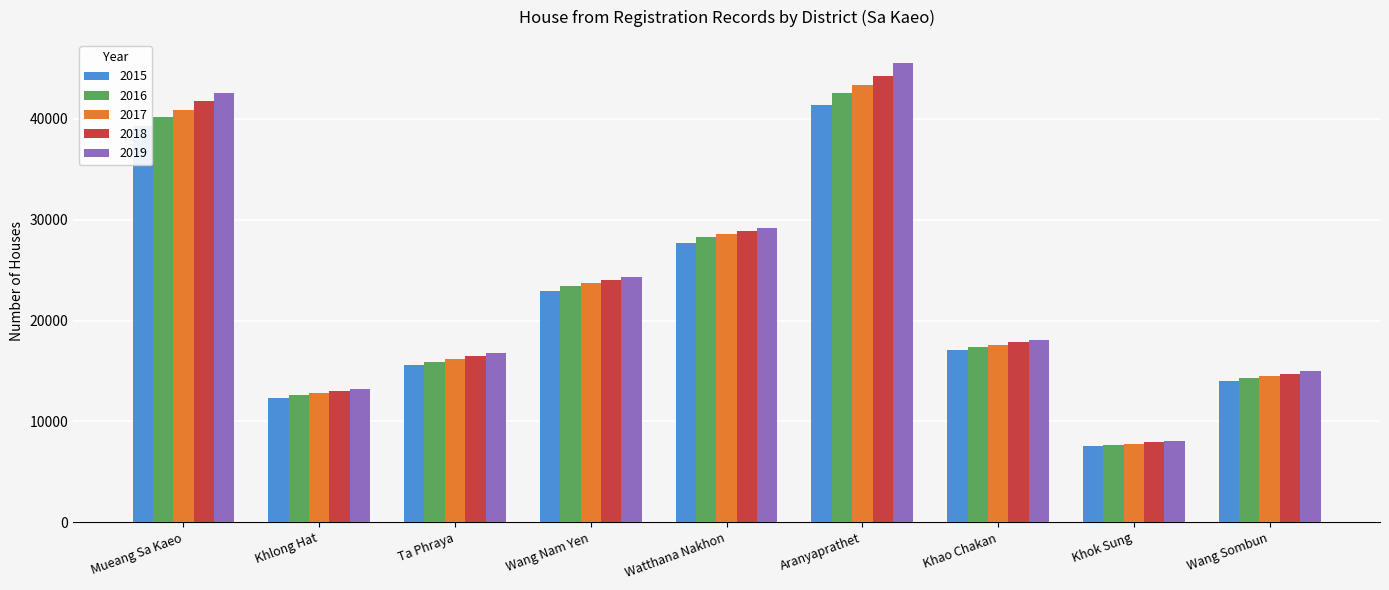

At which label is 2015 closest to 24417?

Wang Nam Yen